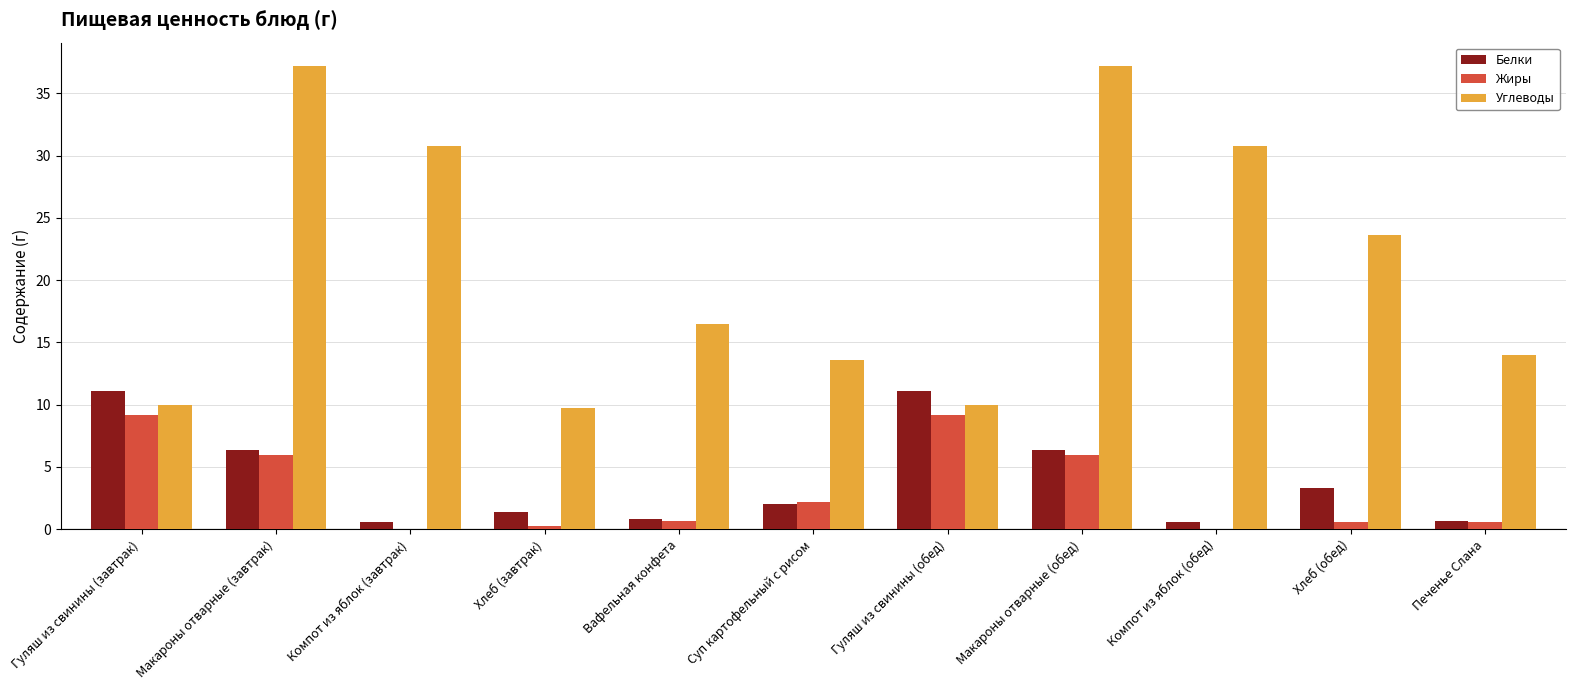

What are all the series names shown in the legend?

Белки, Жиры, Углеводы